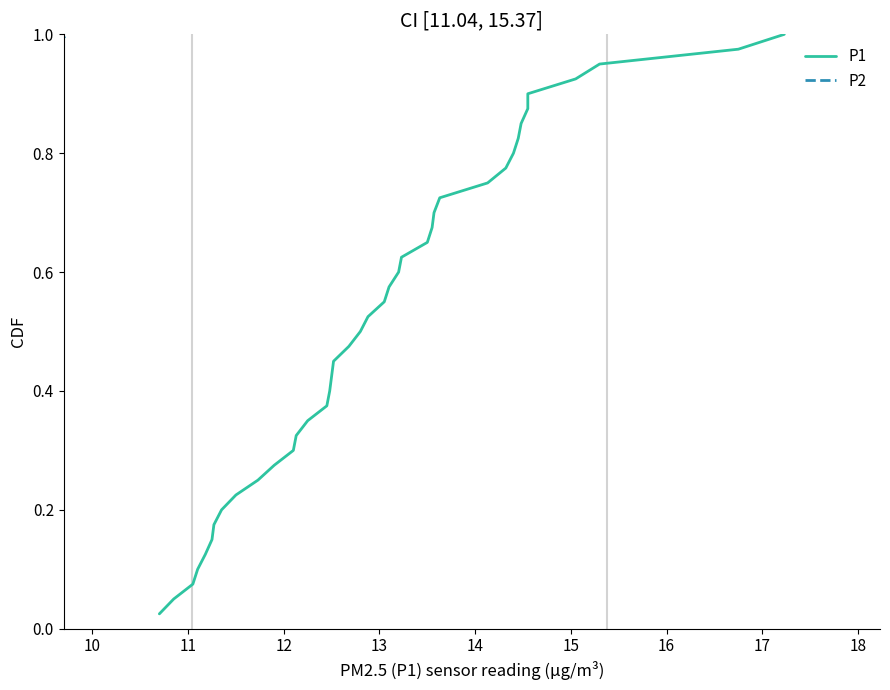

At 16, list the series in order from largest to smallest.

P1, P2